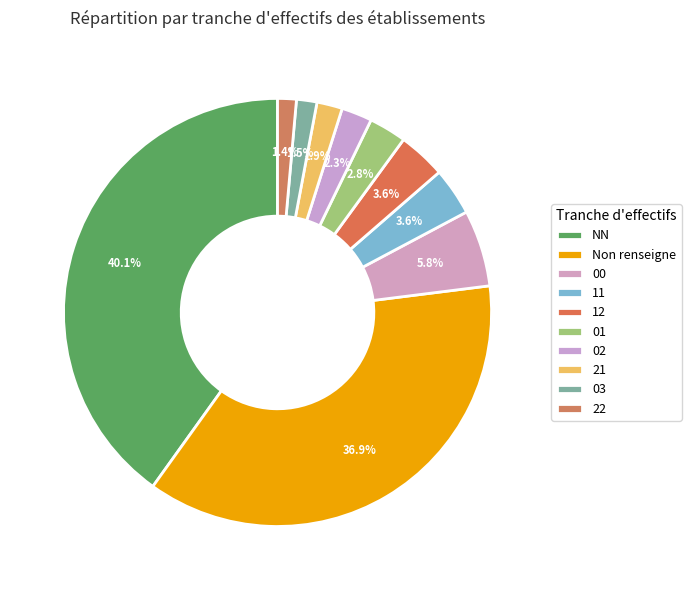

Count the number of slices in the pie.

10